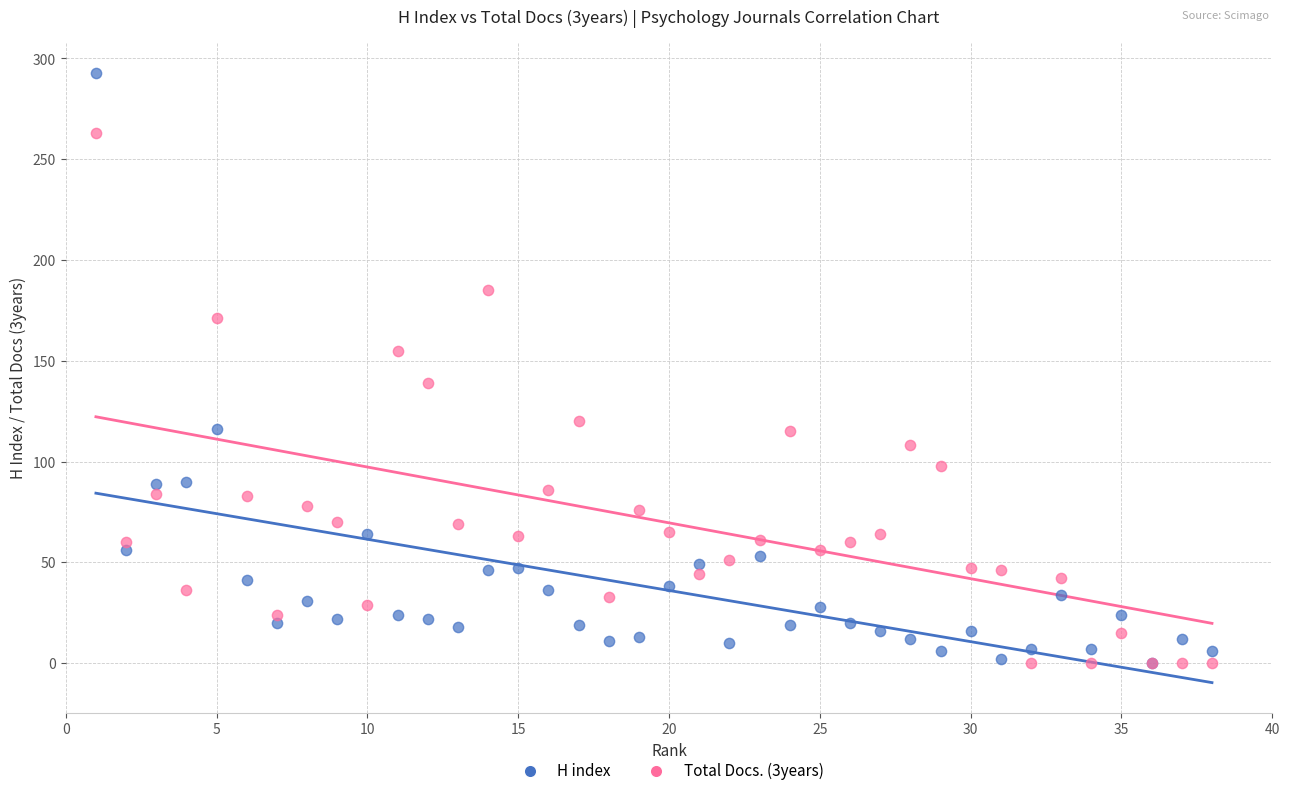

Which series has the widest spread of Y values?

H index